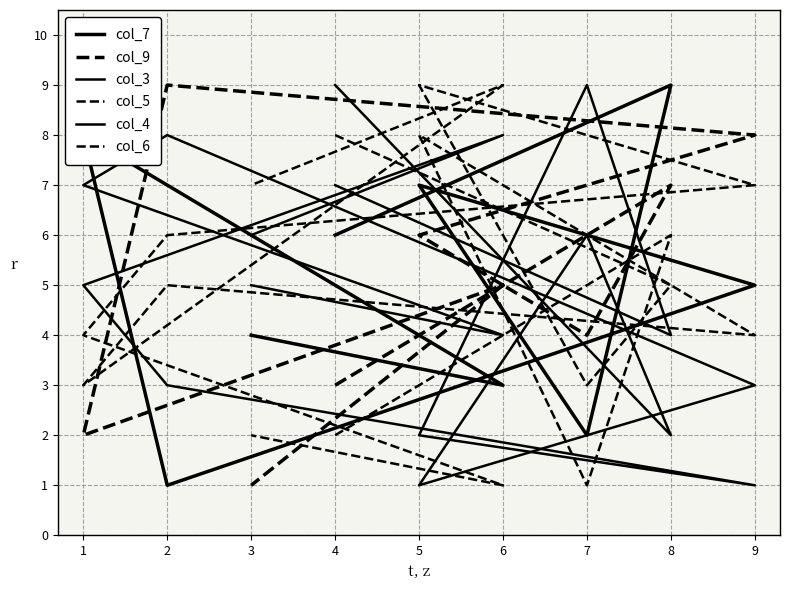

What is the sum of all col_9 values?

45